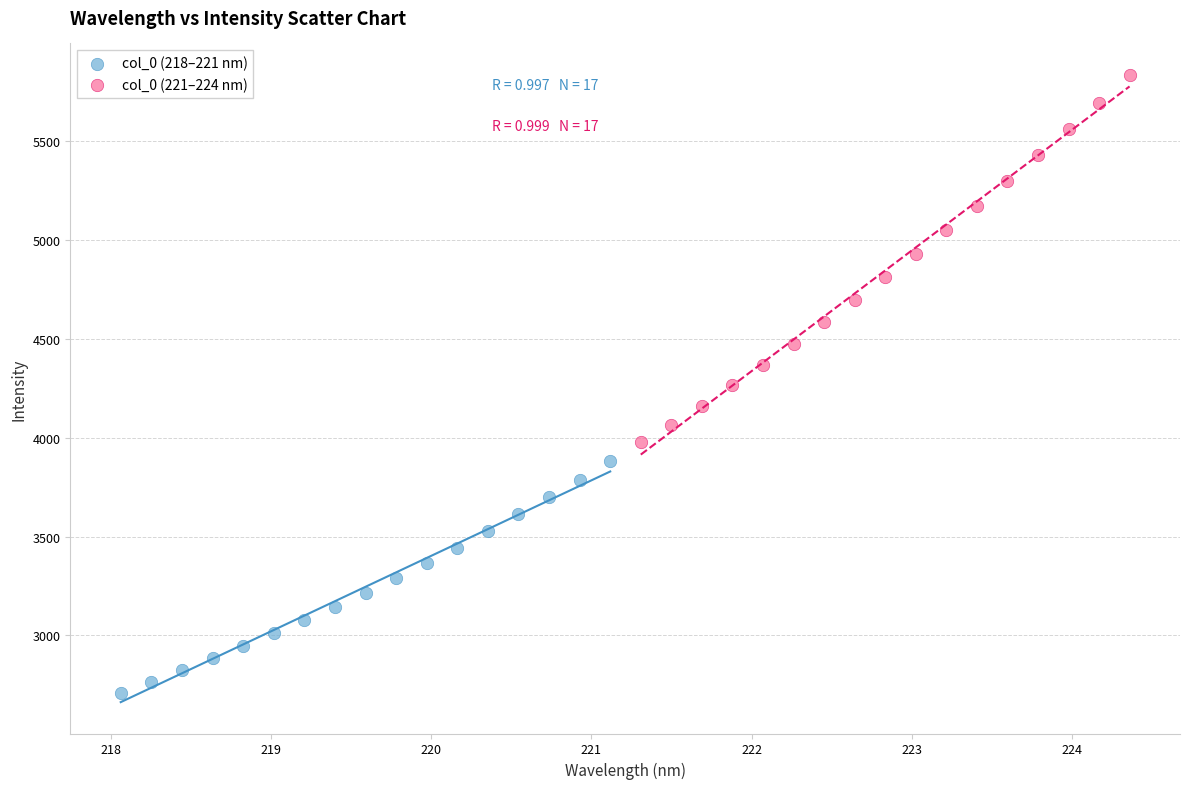

Which series contains the highest Y value?

col_0 (221–224 nm)